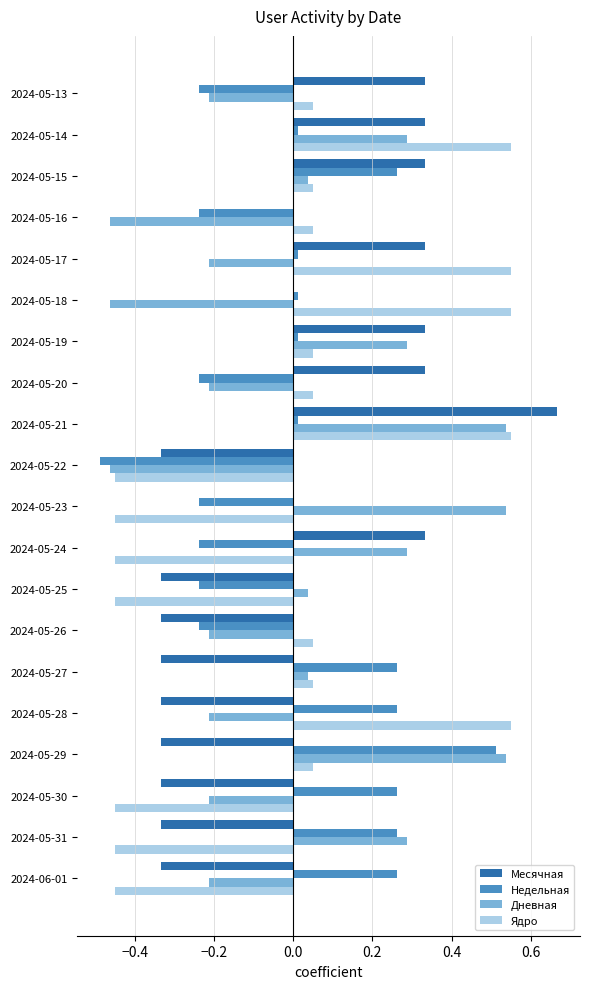

The value of Недельная at 2024-05-26 is -0.2. True or false?

True